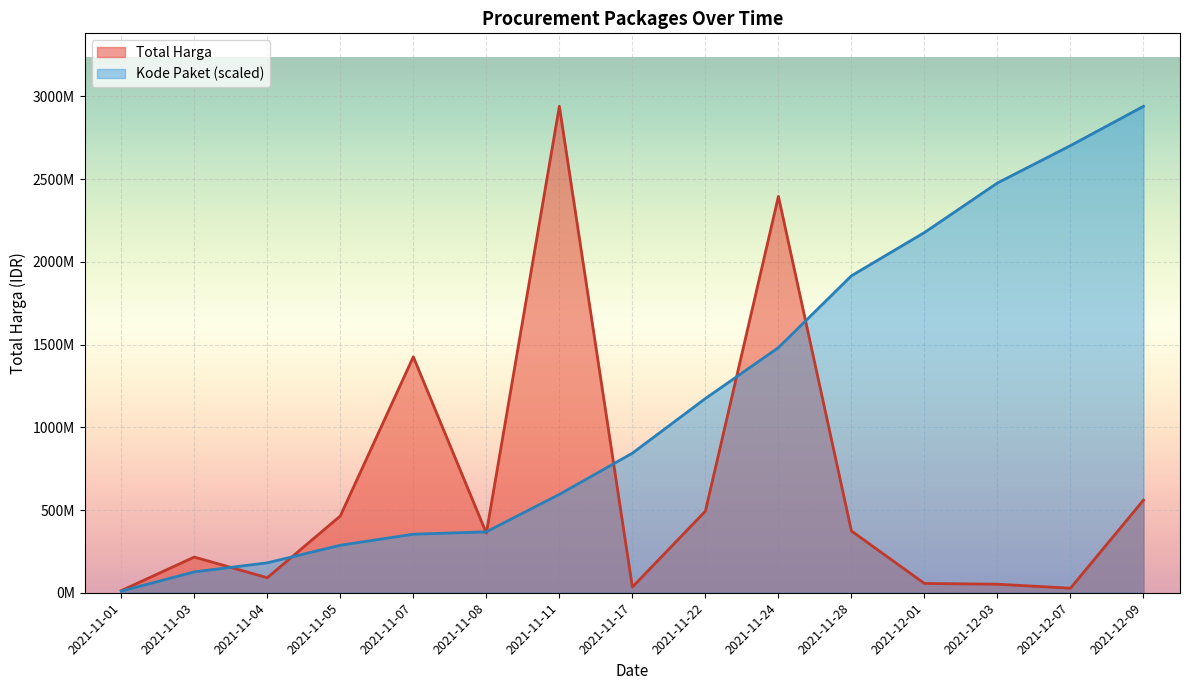

What position from the left is 2021-11-07?

5